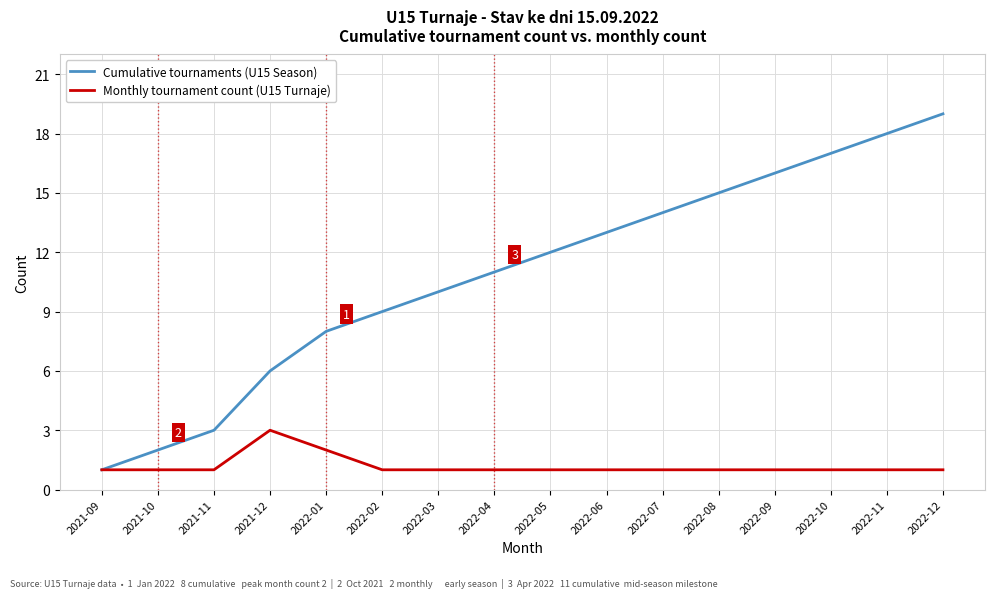

What is the average value of the Monthly tournament count (U15 Turnaje) series?

1